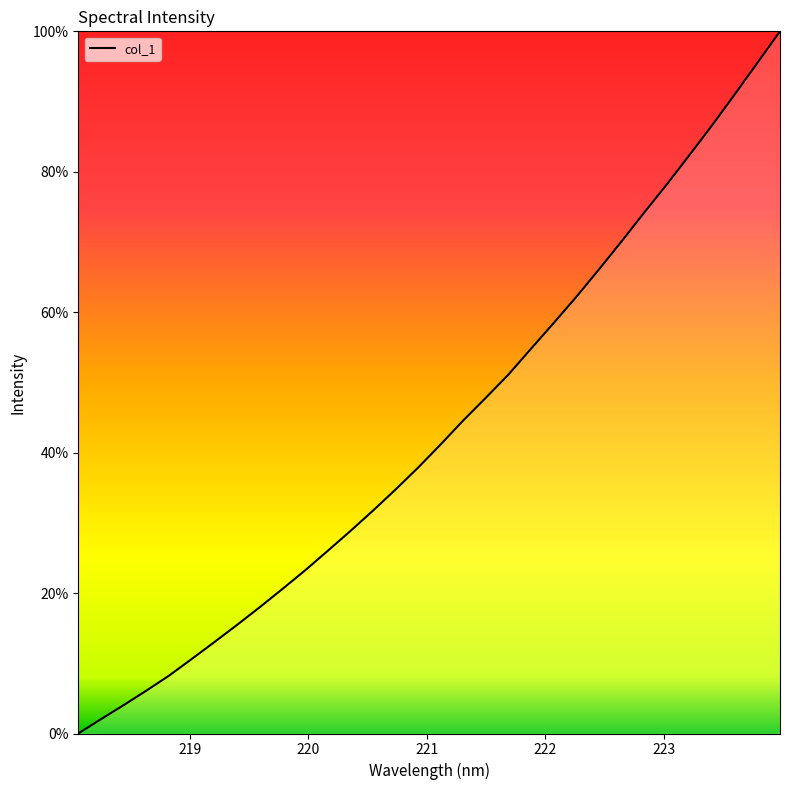

What is the maximum value shown in the chart?

100.0